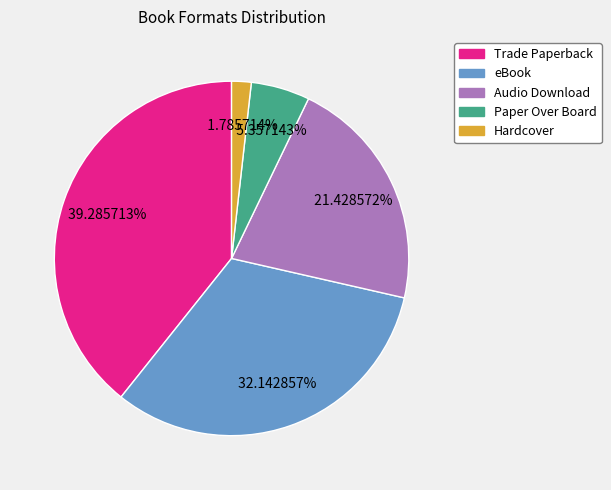

True or false: Trade Paperback accounts for 39% of the total.

True